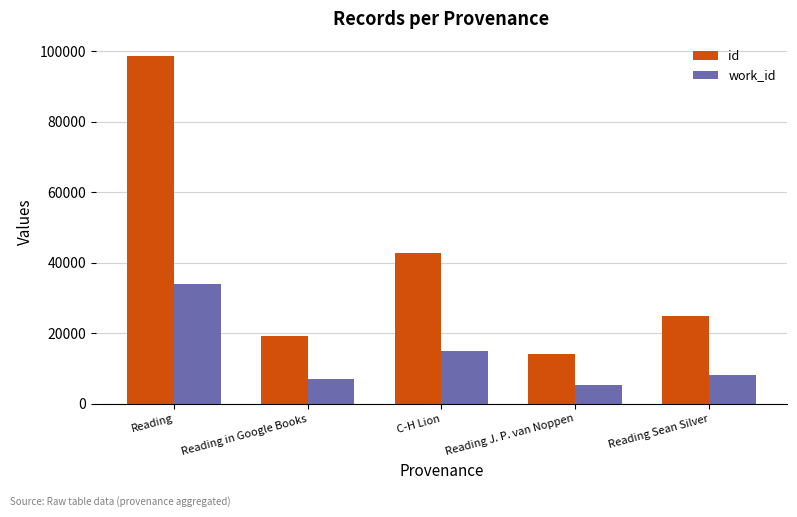

The id series shows 30542 at Reading in Google Books. True or false?

False